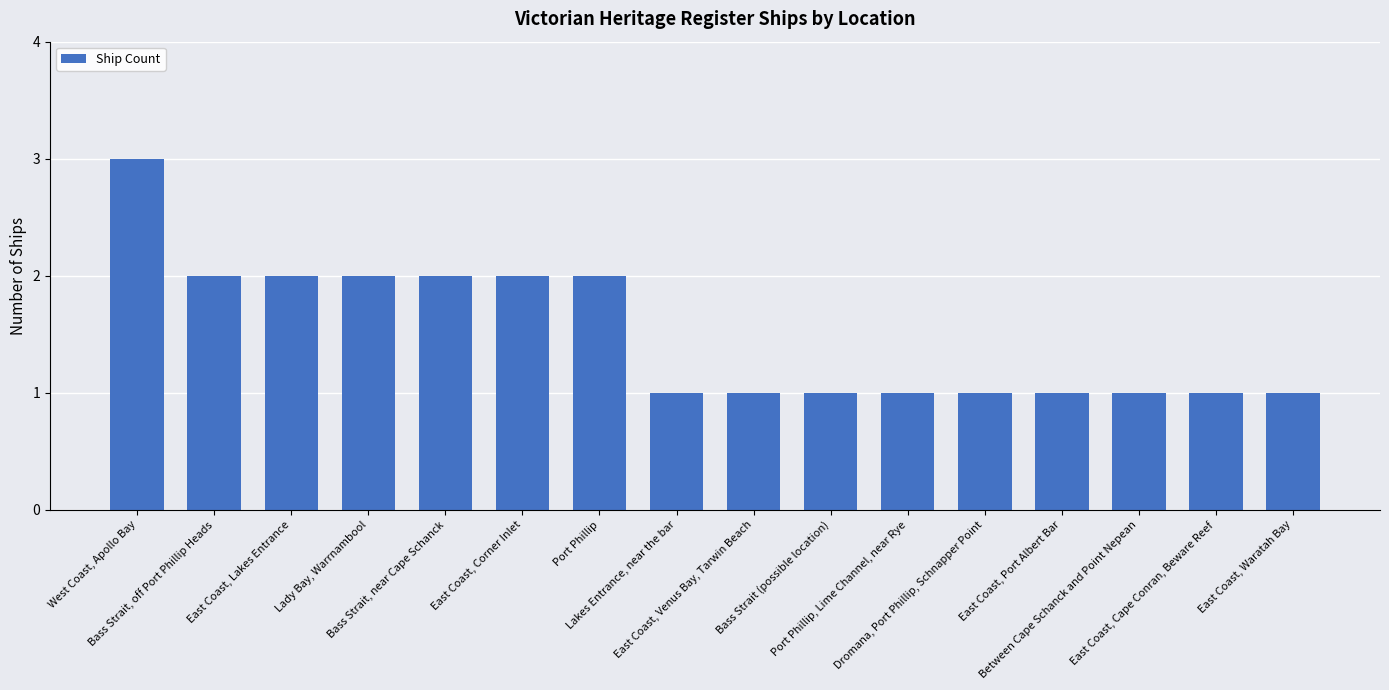

What is the greatest value displayed?

3